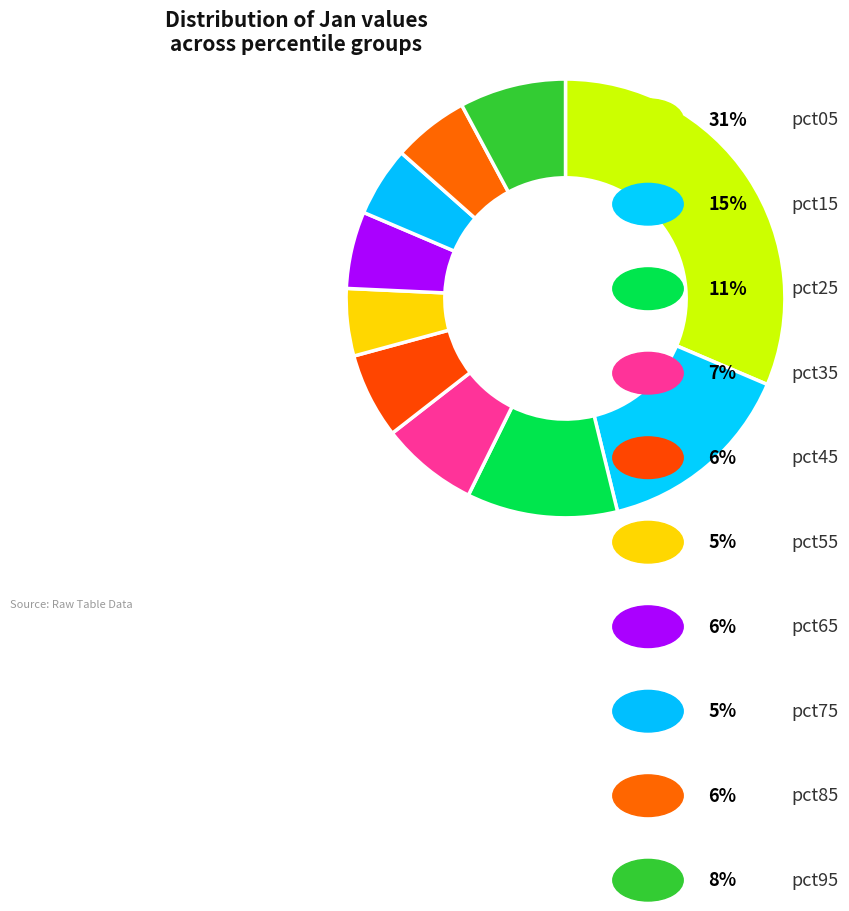

Count the number of slices in the pie.

10